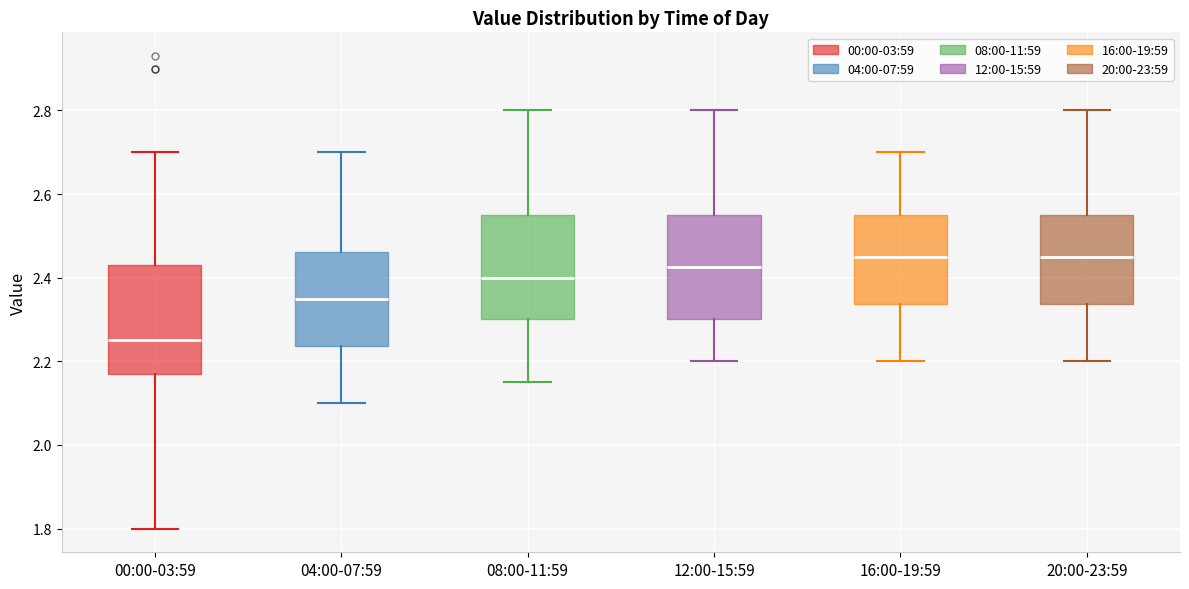

Reading left to right, transcribe this box plot: for each box, give where its median line is, the range the box spans, and where its two whiskers end, as read against the y-axis. The values are not printed on the chart, so give them approximately, as read against the axis.

00:00-03:59: median 2.26, box 2.18 to 2.44, whiskers 1.80 to 2.70
04:00-07:59: median 2.36, box 2.24 to 2.46, whiskers 2.10 to 2.70
08:00-11:59: median 2.40, box 2.30 to 2.56, whiskers 2.16 to 2.80
12:00-15:59: median 2.42, box 2.30 to 2.56, whiskers 2.20 to 2.80
16:00-19:59: median 2.46, box 2.34 to 2.56, whiskers 2.20 to 2.70
20:00-23:59: median 2.46, box 2.34 to 2.56, whiskers 2.20 to 2.80